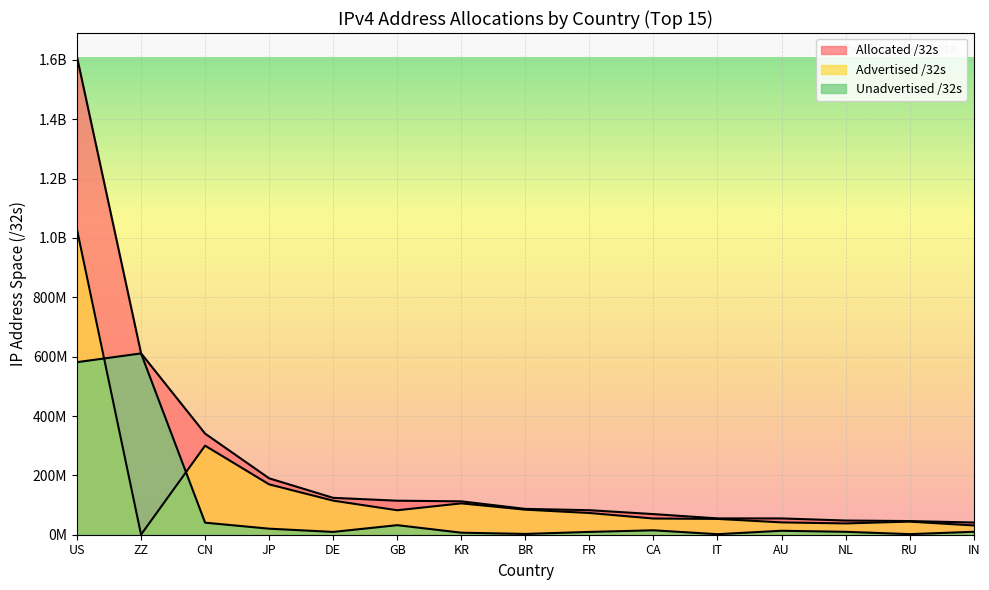

Which series has the largest total across all categories?

Allocated /32s